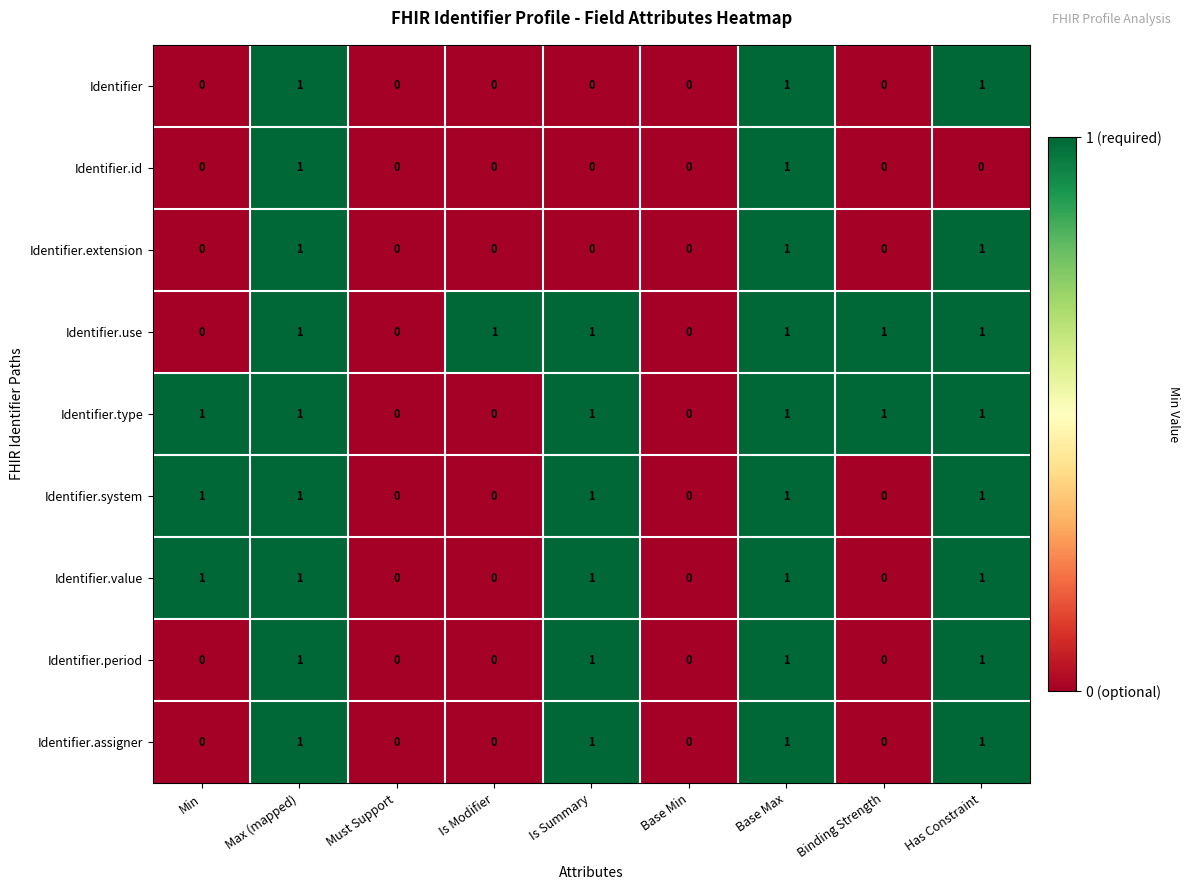

How many series are shown in this chart?

9